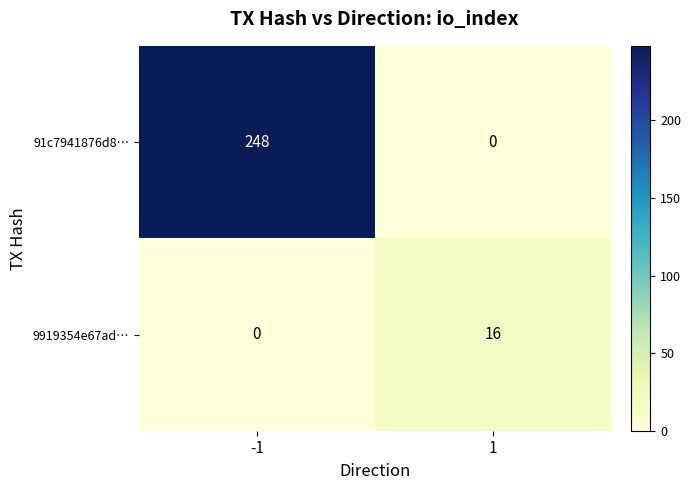

What is the difference between the maximum and minimum values in the 9919354e67ad… series?

16